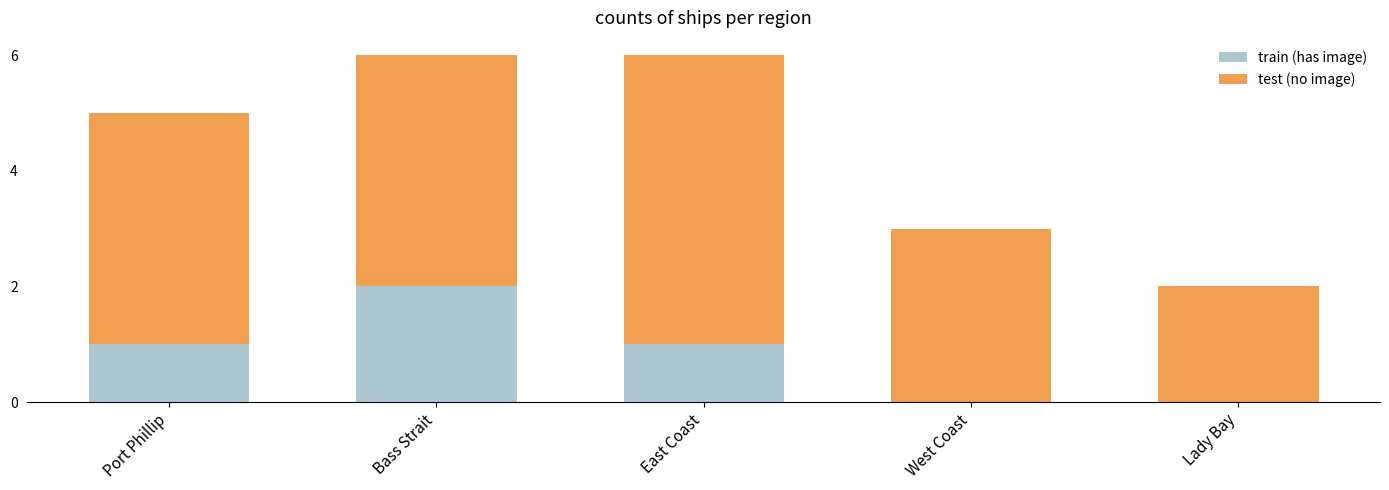

Count the train (has image) values in the range 0 to 1.

4